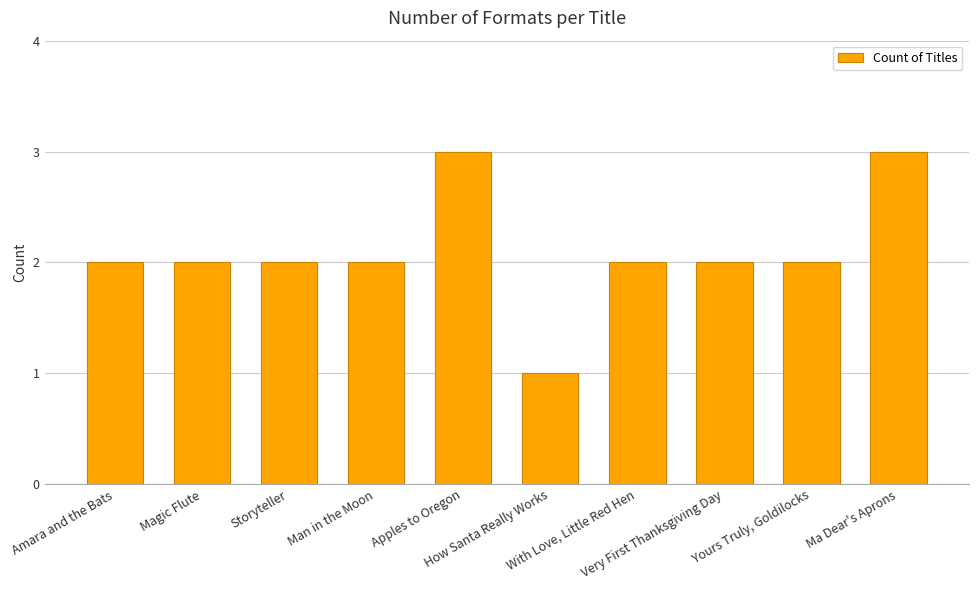

What is the value of the 3rd bar from the left?

2